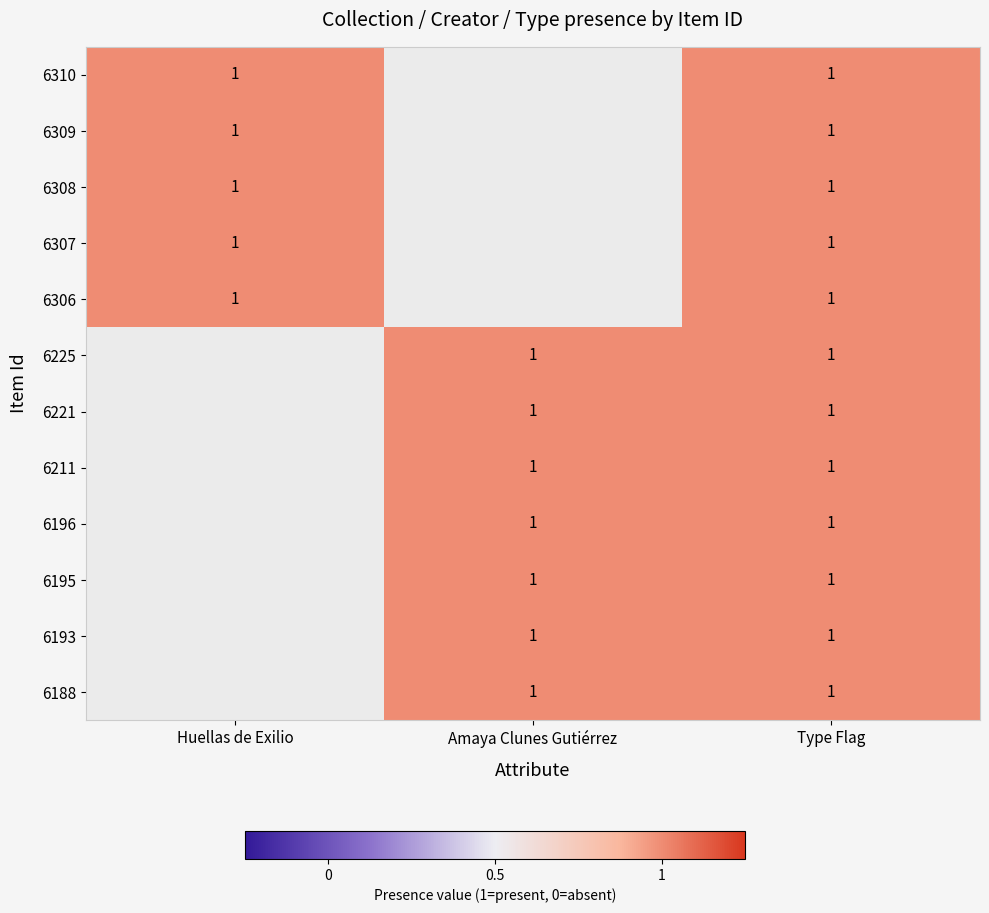

True or false: 6225 has a value of 2 at Amaya Clunes Gutiérrez.

False